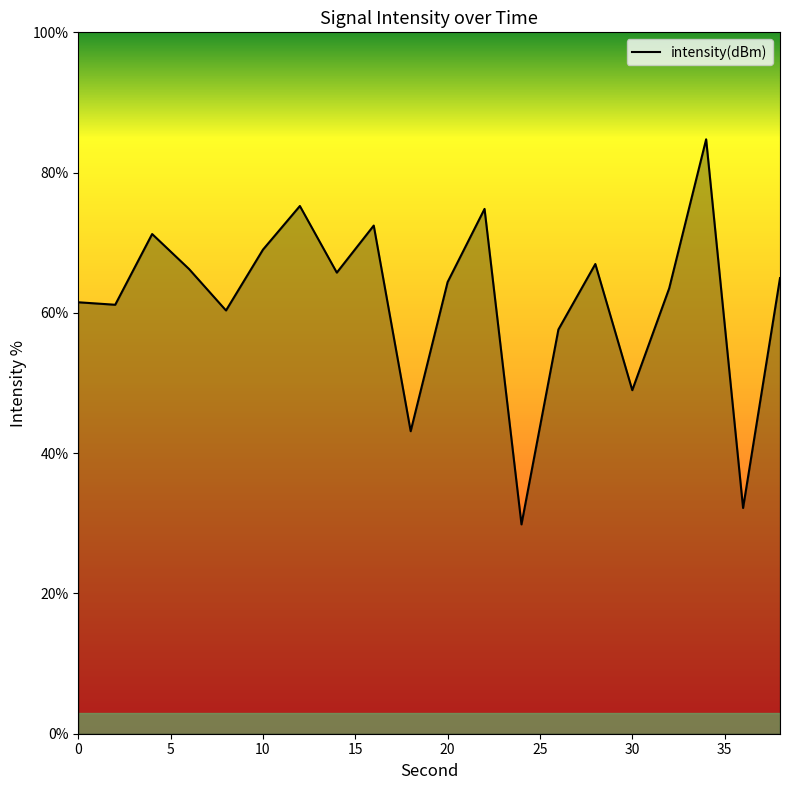

What is the difference between the maximum and minimum values?

54.9